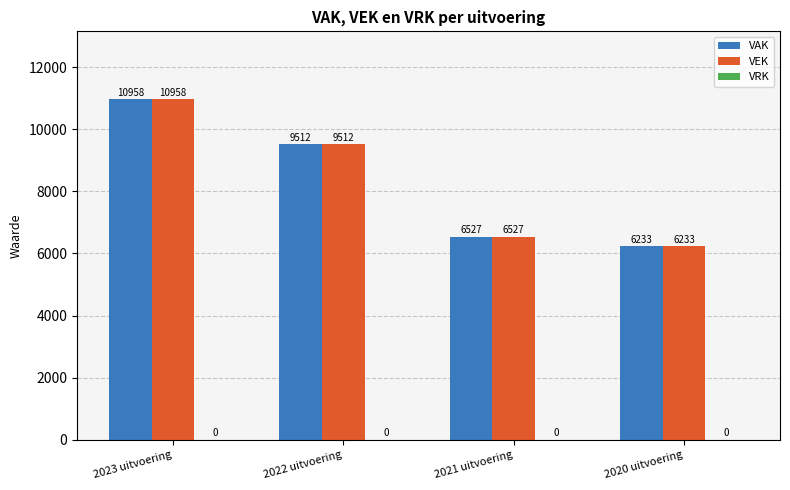

Is the value of VEK at 2020 uitvoering greater than the value of VAK at 2023 uitvoering?

No